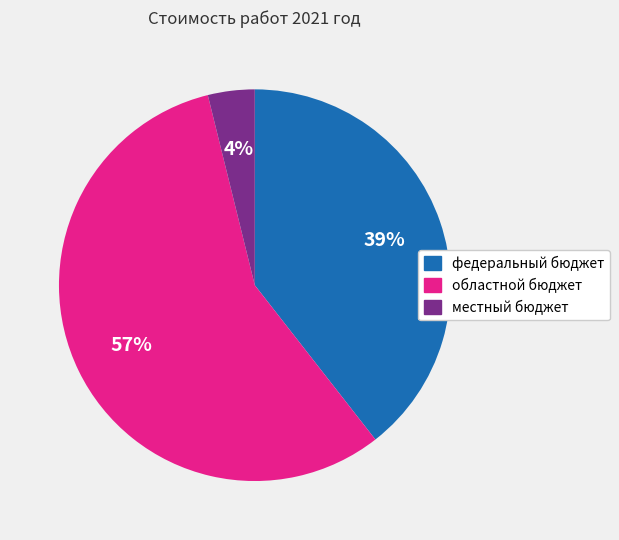

Rank the categories by value from lowest to highest.

местный бюджет, федеральный бюджет, областной бюджет